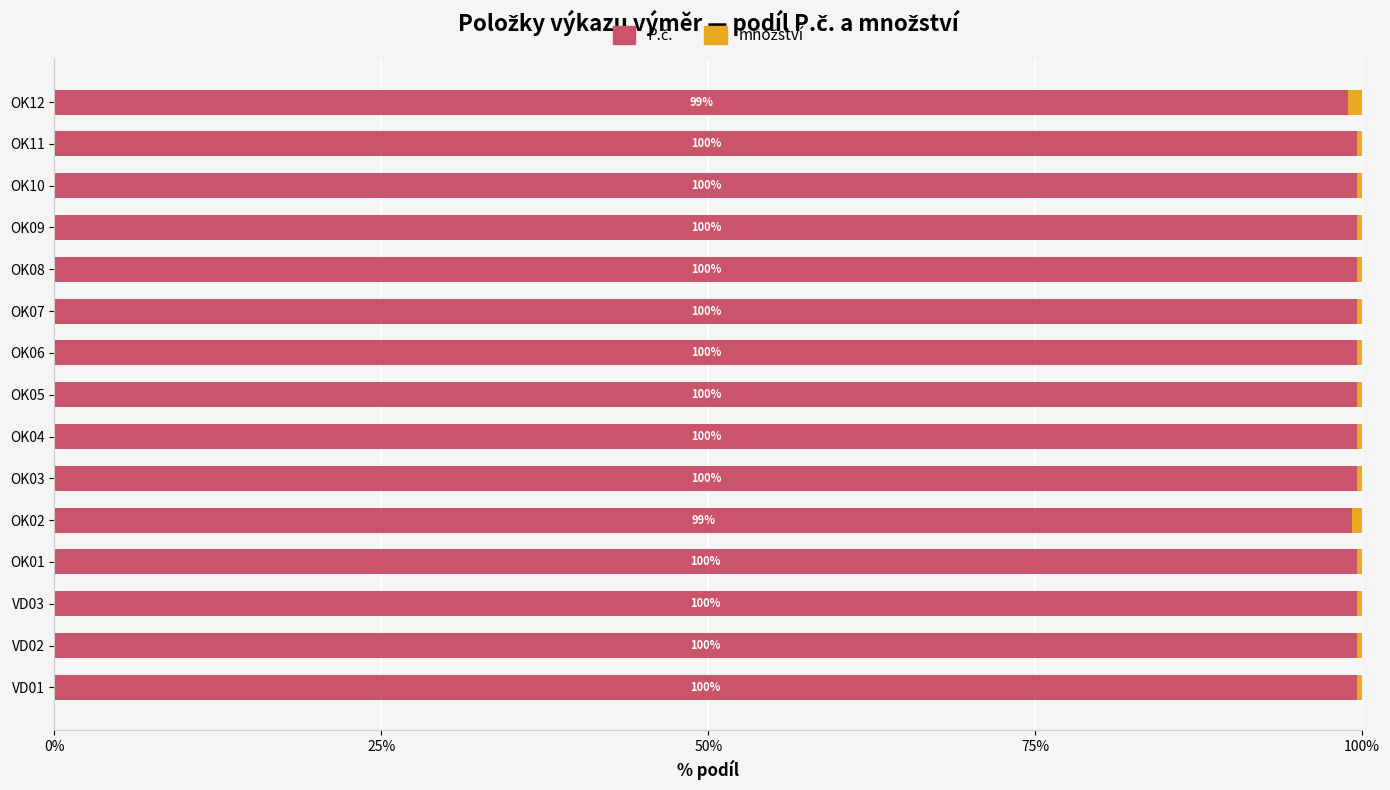

What is the total value across all series at OK03?

100.0